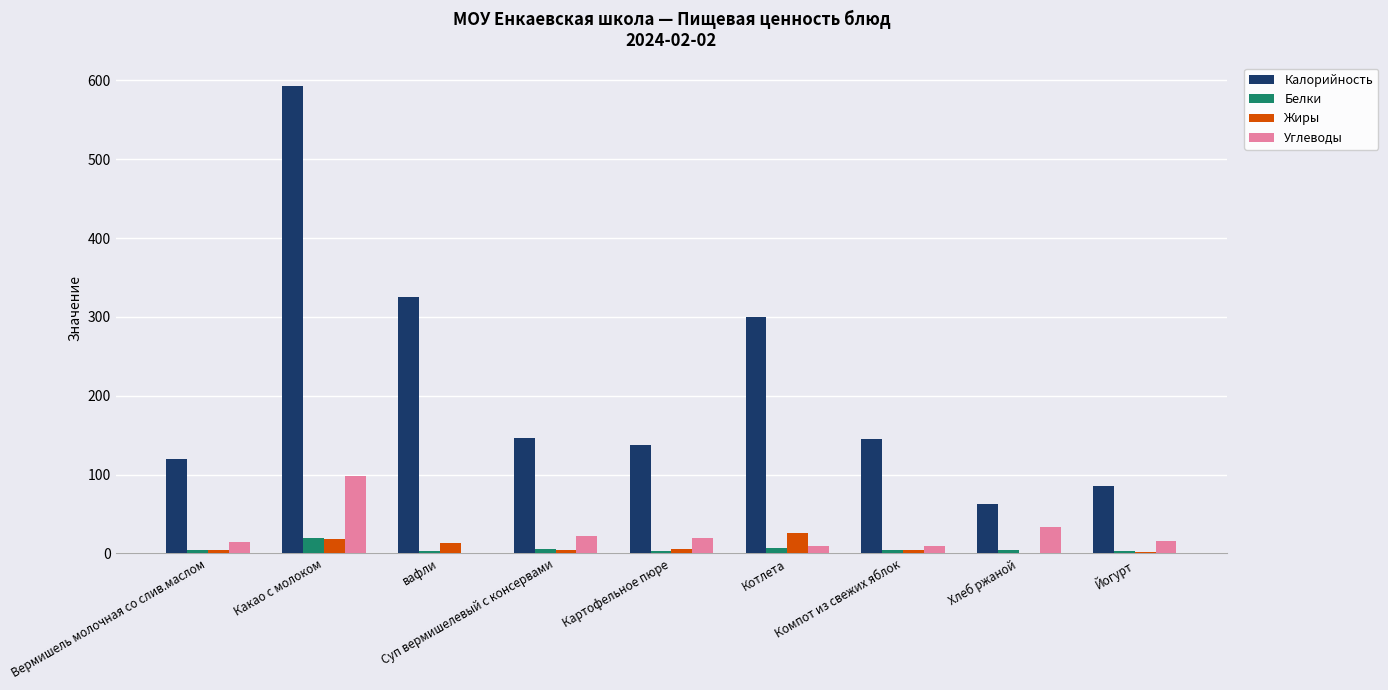

The value of Углеводы at Картофельное пюре is 20.0. True or false?

True